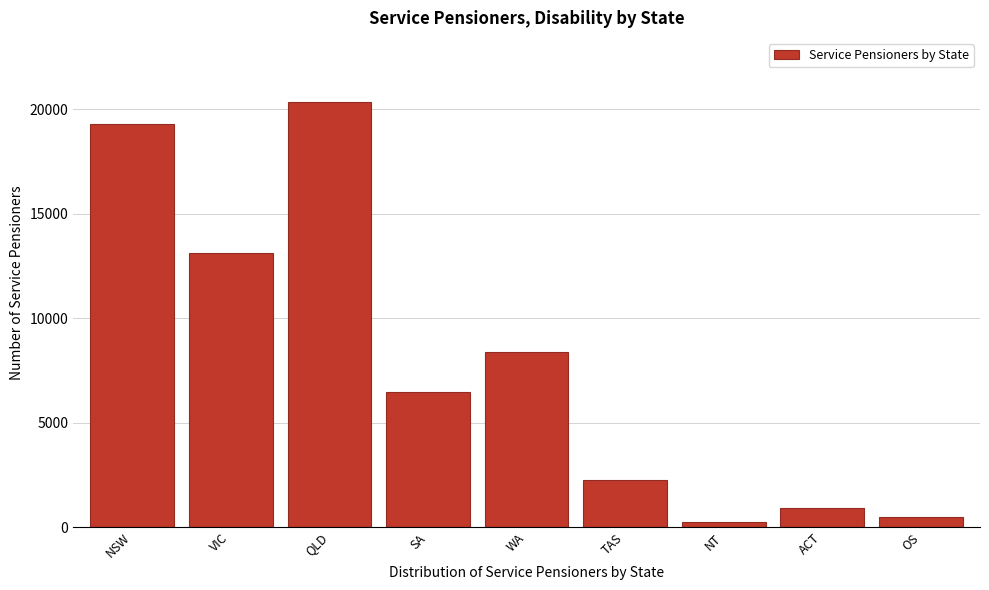

Reading left to right, what are all the values shown in this chart?

NSW=19323	VIC=13147	QLD=20372	SA=6460	WA=8361	TAS=2240	NT=252	ACT=924	OS=462